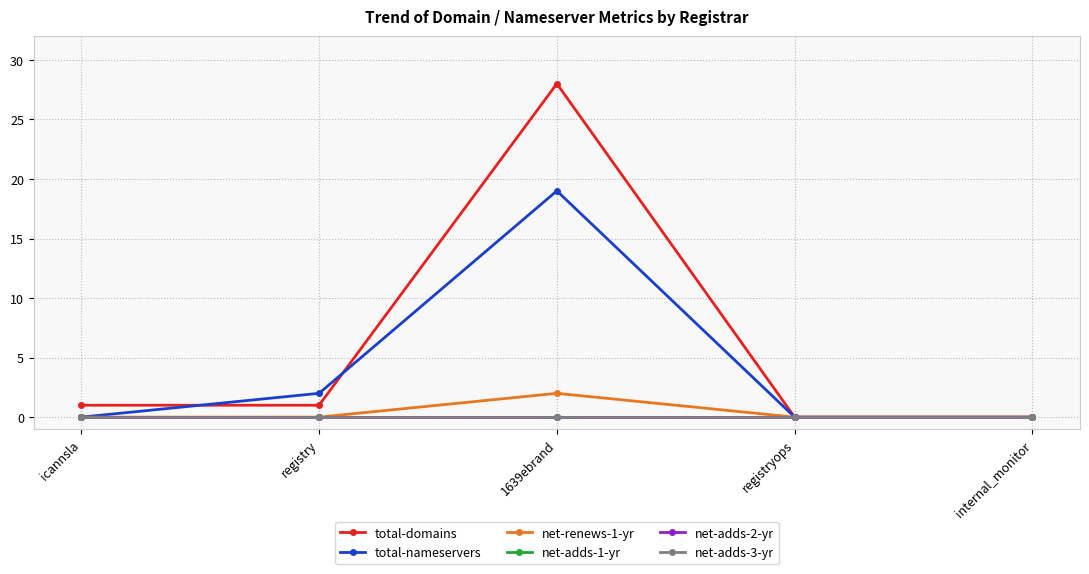

What is the greatest value displayed?

28